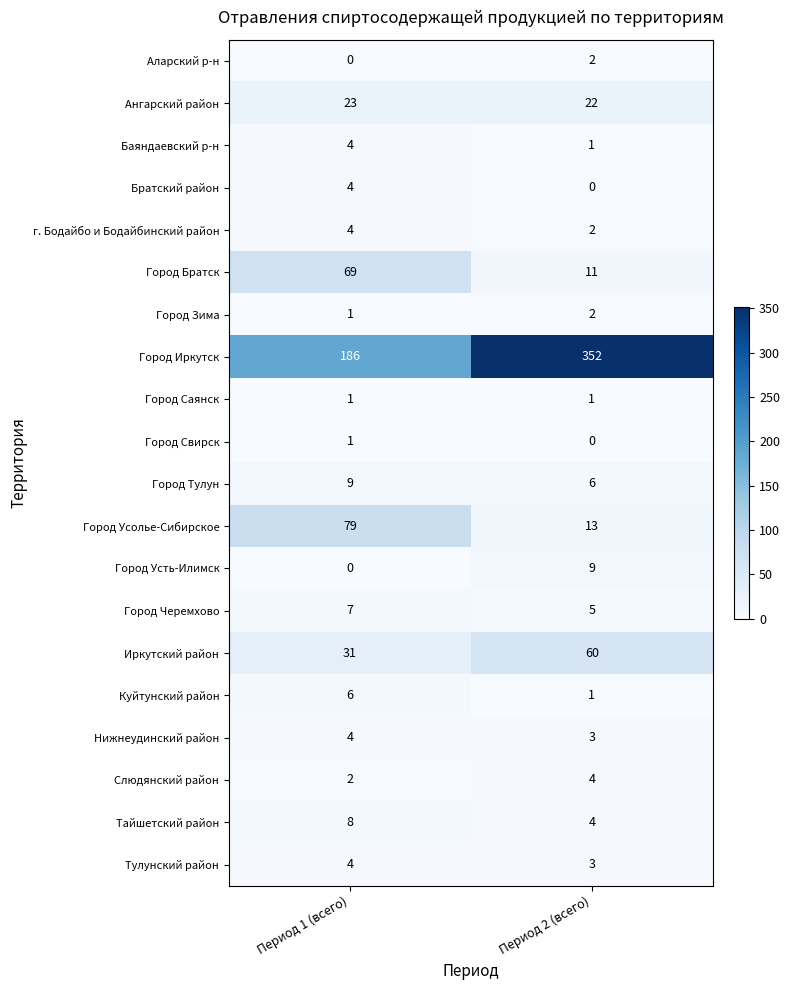

What is the minimum value for Нижнеудинский район?

3